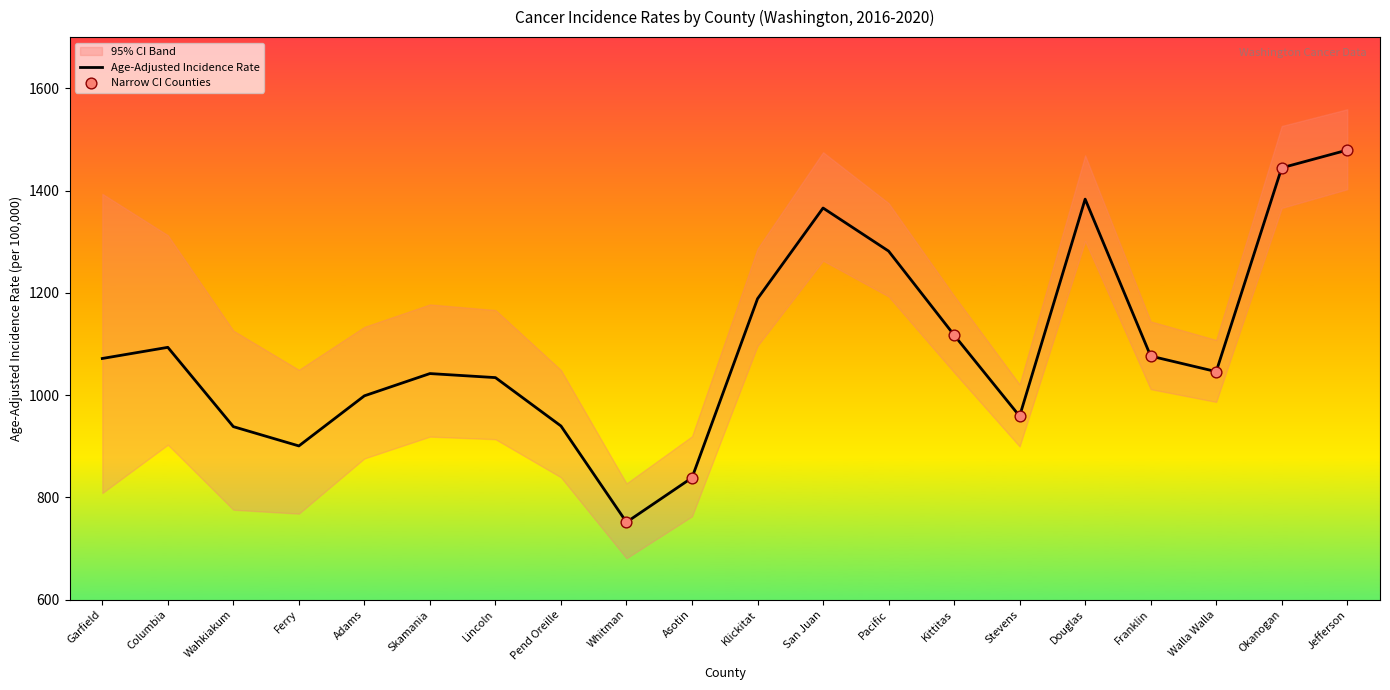

Which series reaches the maximum Y coordinate?

Upper 95% CI